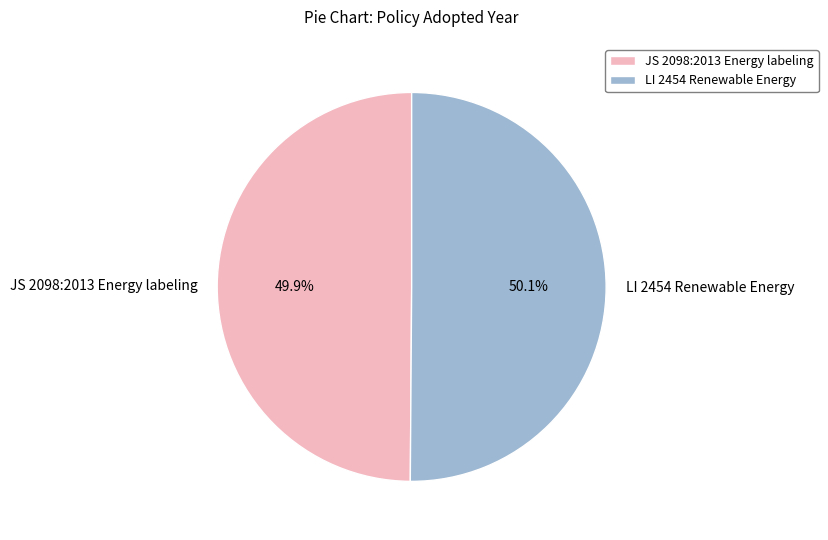

Combined, do JS 2098:2013 Energy labeling and LI 2454 Renewable Energy account for over 50%?

Yes